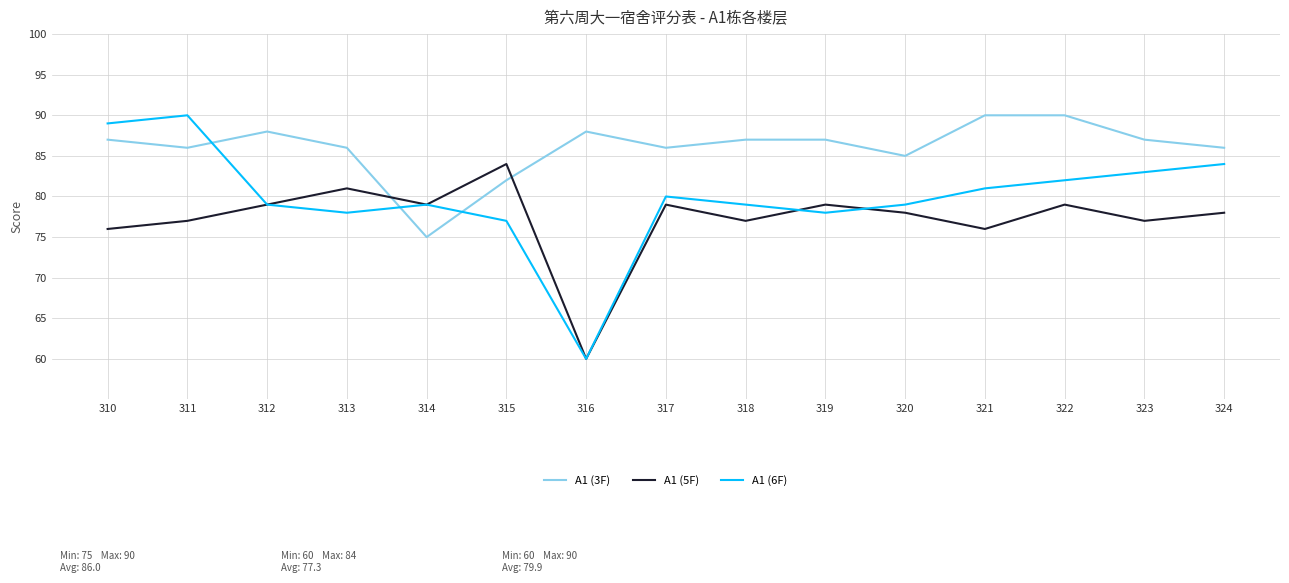

After their last crossing, which series has the higher values: A1 (6F) or A1 (5F)?

A1 (6F)